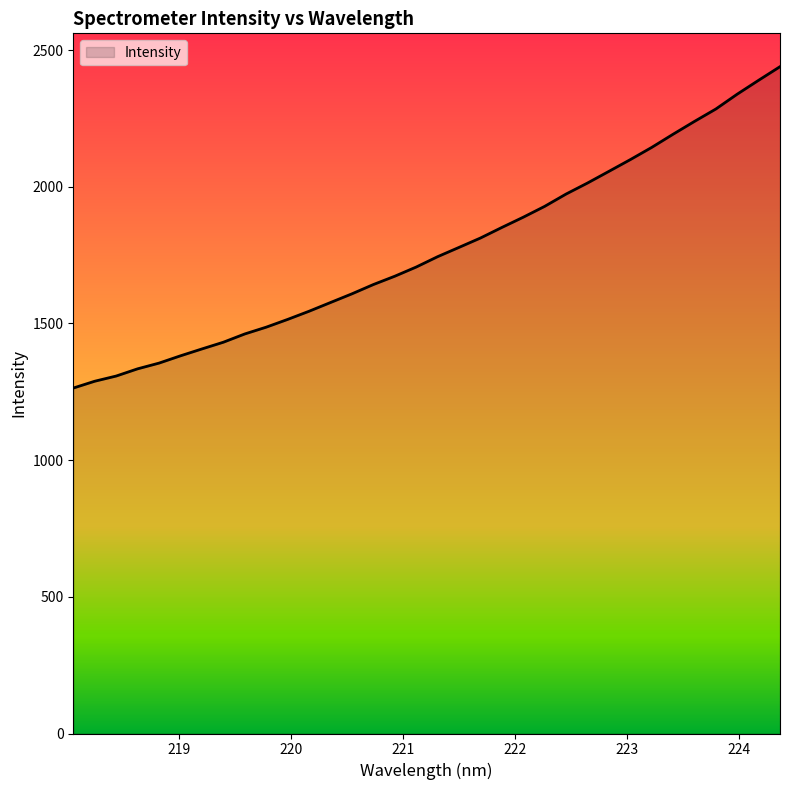

What is the maximum value shown in the chart?

2439.4